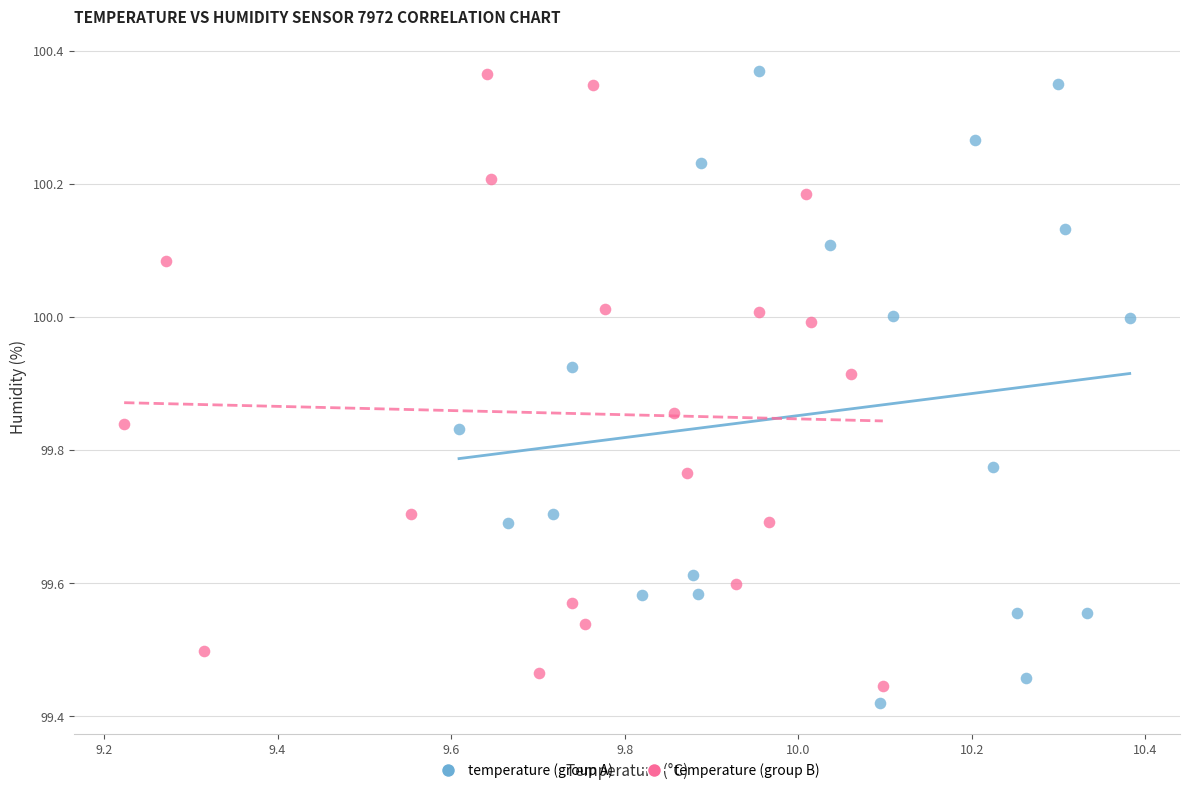

What are all the series names shown in the legend?

temperature (group A), temperature (group B)